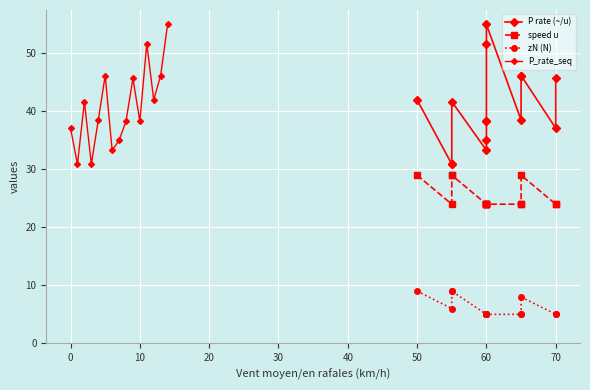

What is the smallest value displayed?

5.0